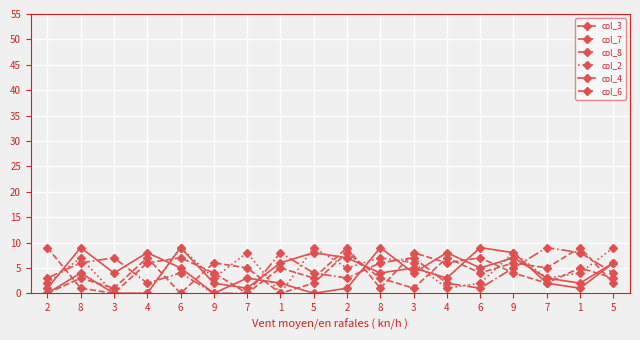

Where is the first local minimum for col_8?

4